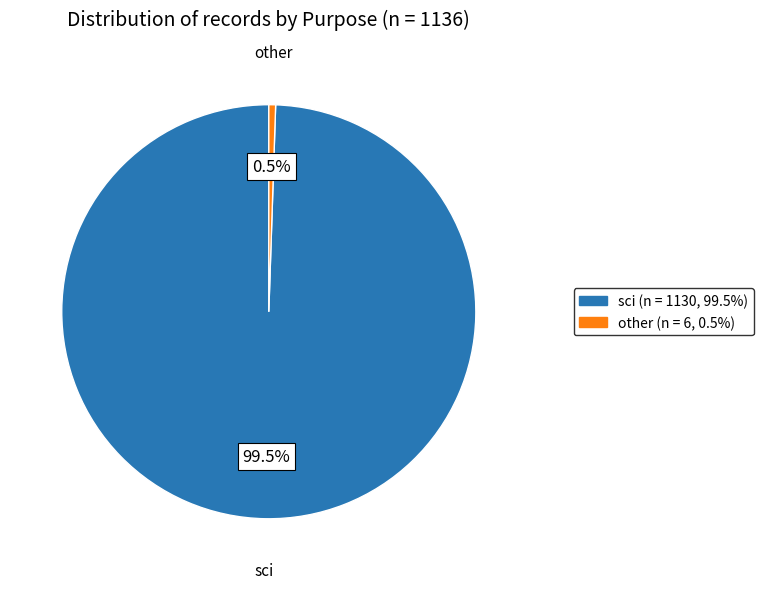

Does any single category account for the majority?

Yes